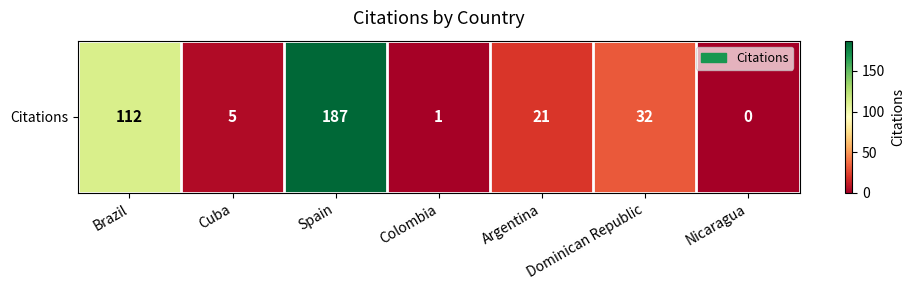

List the labels in order of value, largest first.

Spain, Brazil, Dominican Republic, Argentina, Cuba, Colombia, Nicaragua